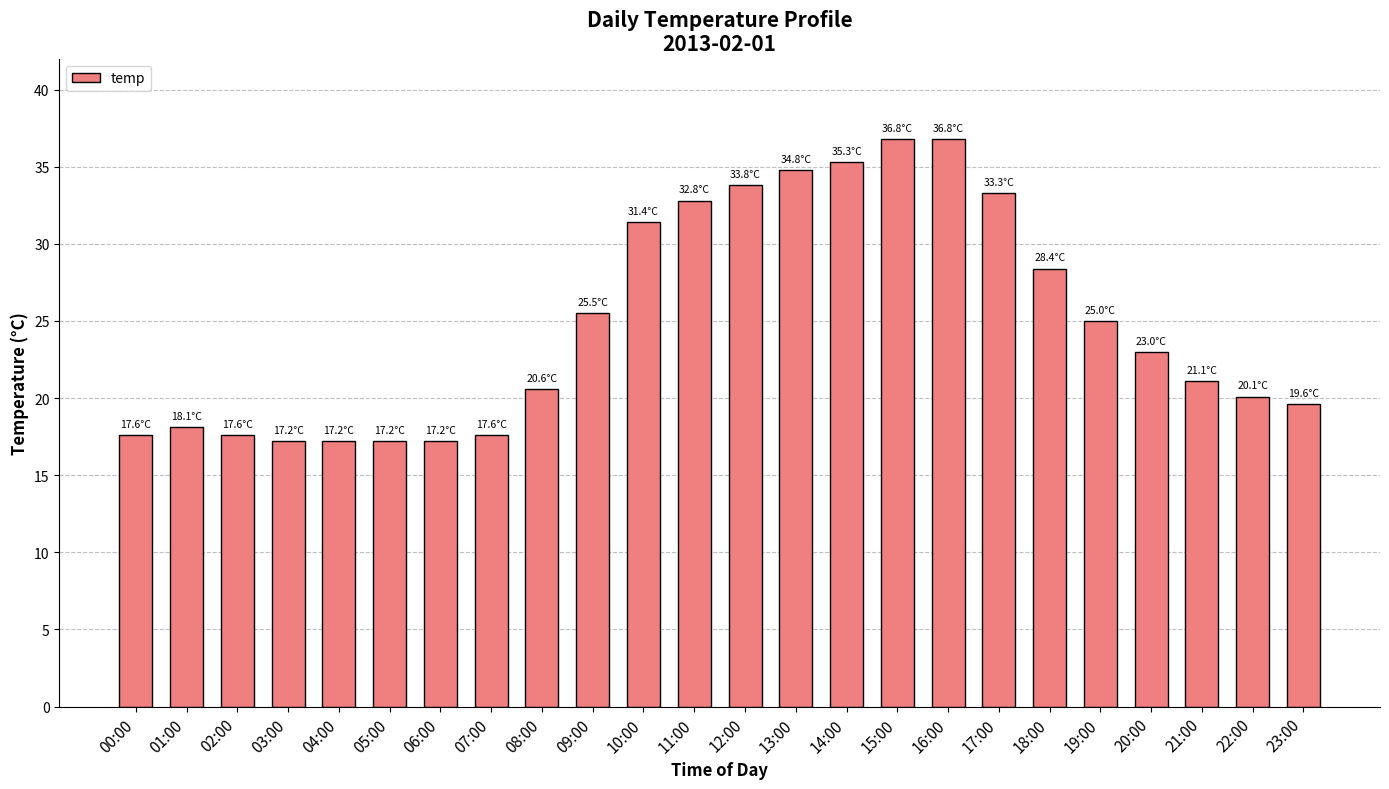

What is the difference between the maximum and minimum values?

19.6